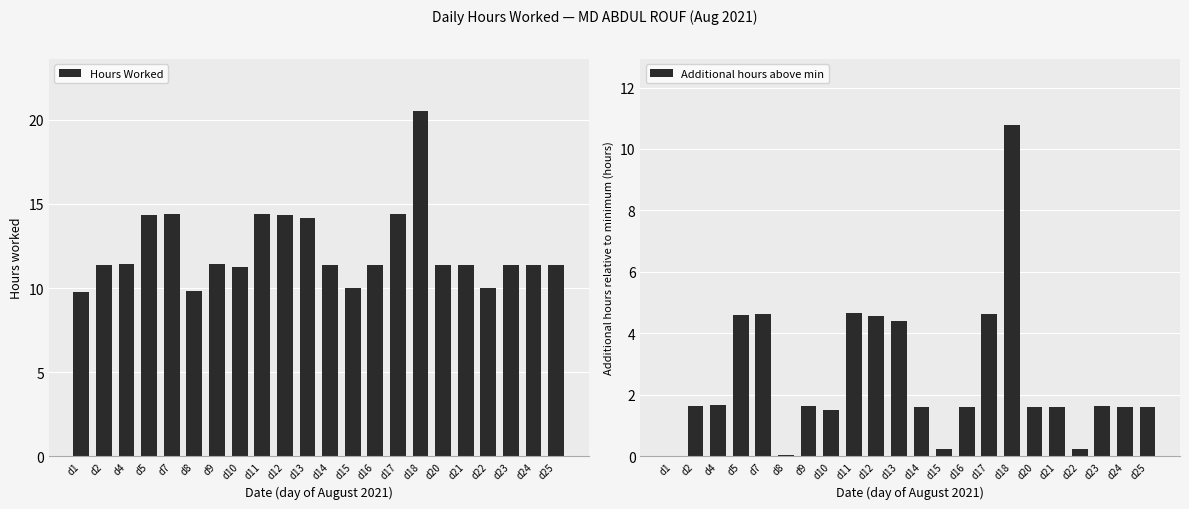

Reading left to right, list all the values displayed in this chart.

Hours Worked: 9.8	11.4	11.4	14.4	14.4	9.8	11.4	11.3	14.4	14.3	14.2	11.4	10.0	11.4	14.4	20.6	11.4	11.4	10.0	11.4	11.4	11.4
Additional hours above min: 0.0	1.6	1.7	4.6	4.6	0.1	1.6	1.5	4.7	4.6	4.4	1.6	0.2	1.6	4.6	10.8	1.6	1.6	0.2	1.6	1.6	1.6